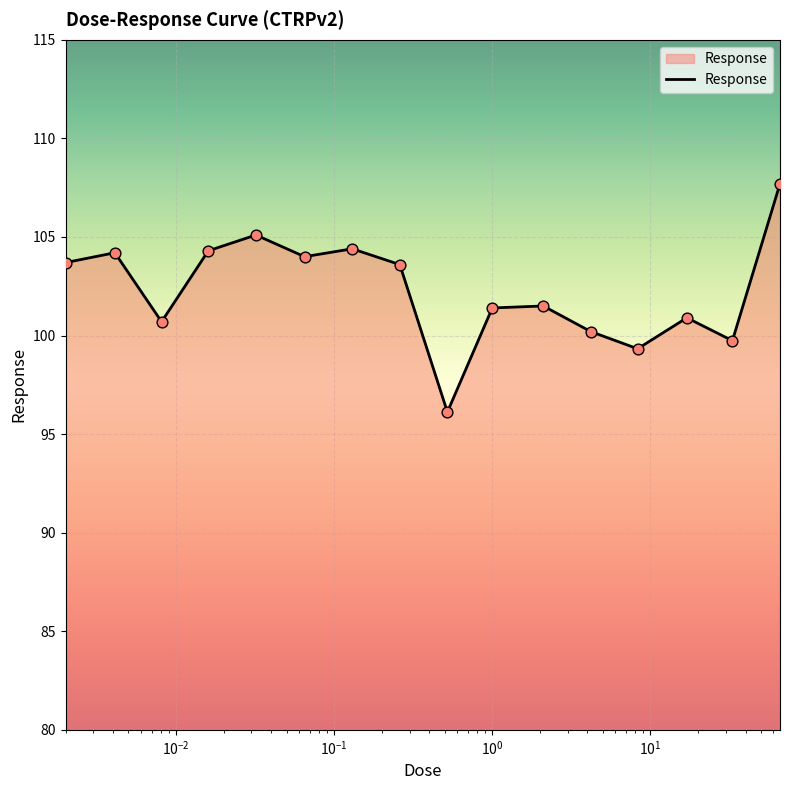

What is the maximum value shown in the chart?

107.7